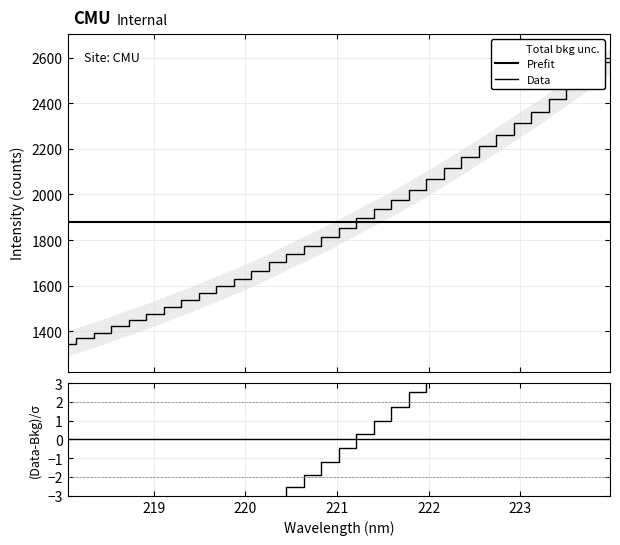

What is the greatest value displayed?

2581.9